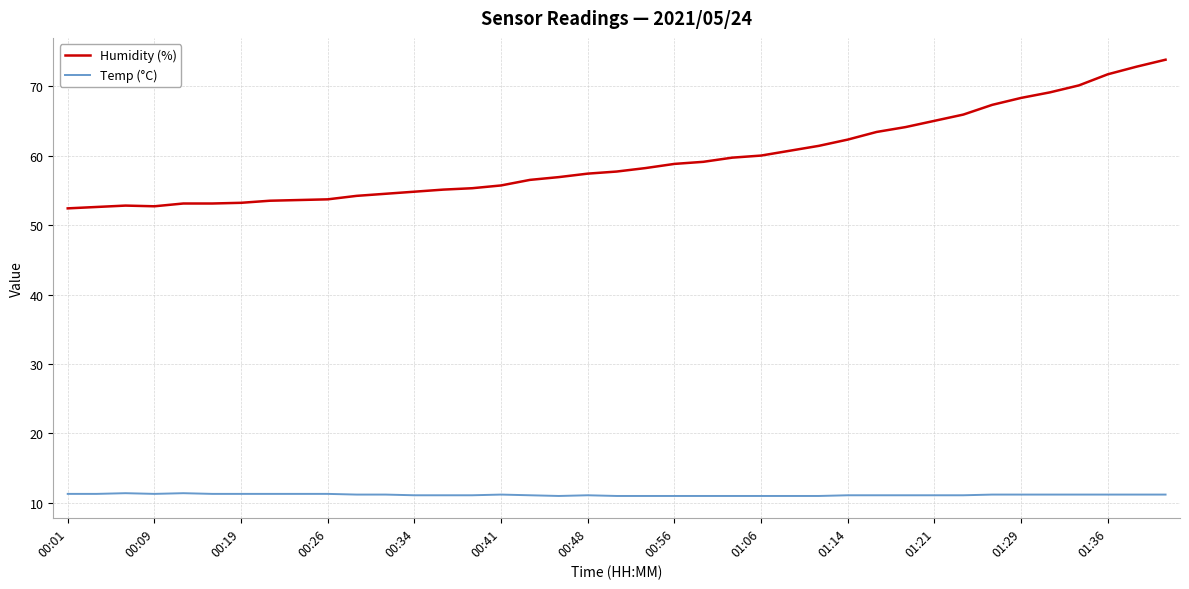

Rank the series by their maximum value, from highest to lowest.

Humidity (%), Temp (°C)